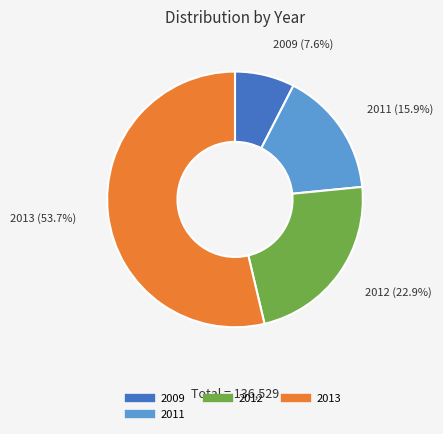

Is there any slice that represents more than half of the pie?

Yes